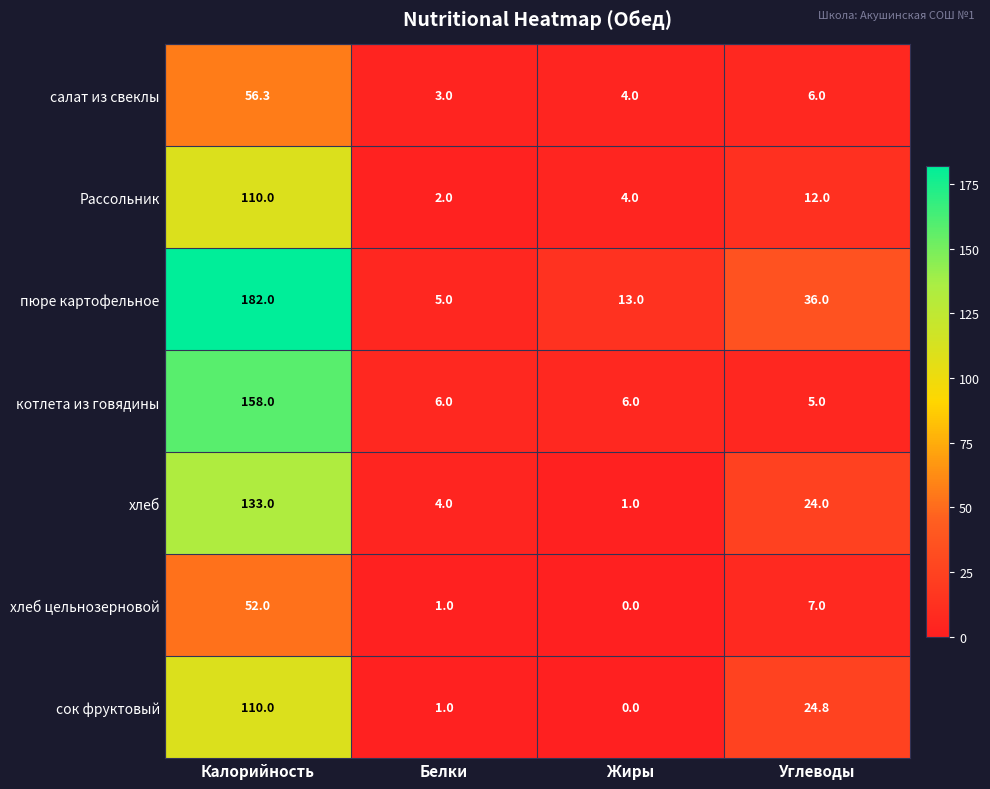

The сок фруктовый series shows 0.5 at Белки. True or false?

False